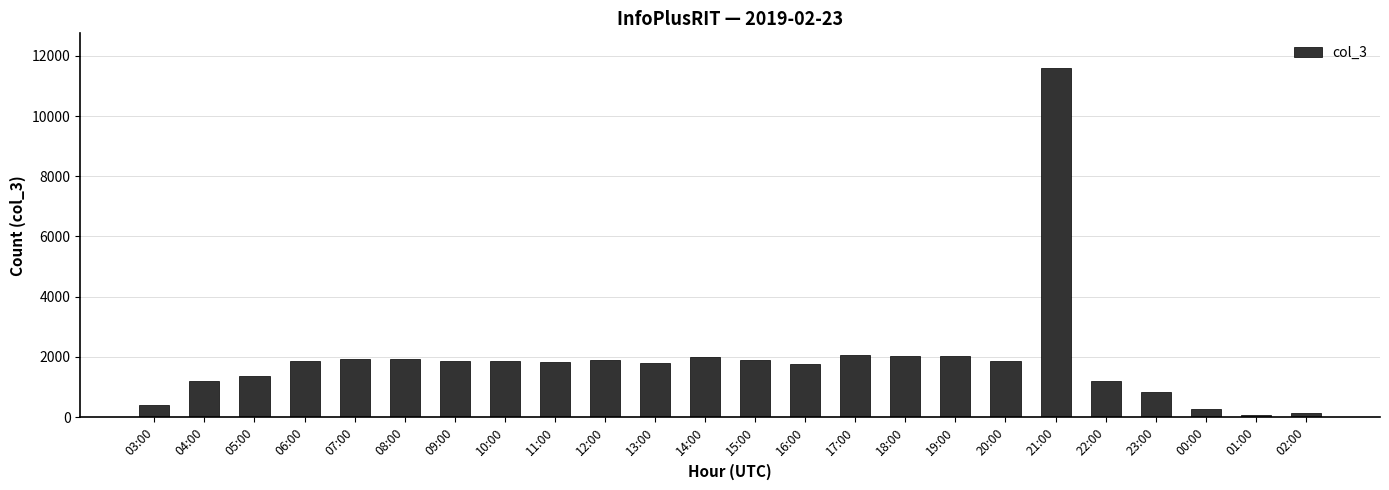

Which has a higher value, 18:00 or 23:00?

18:00